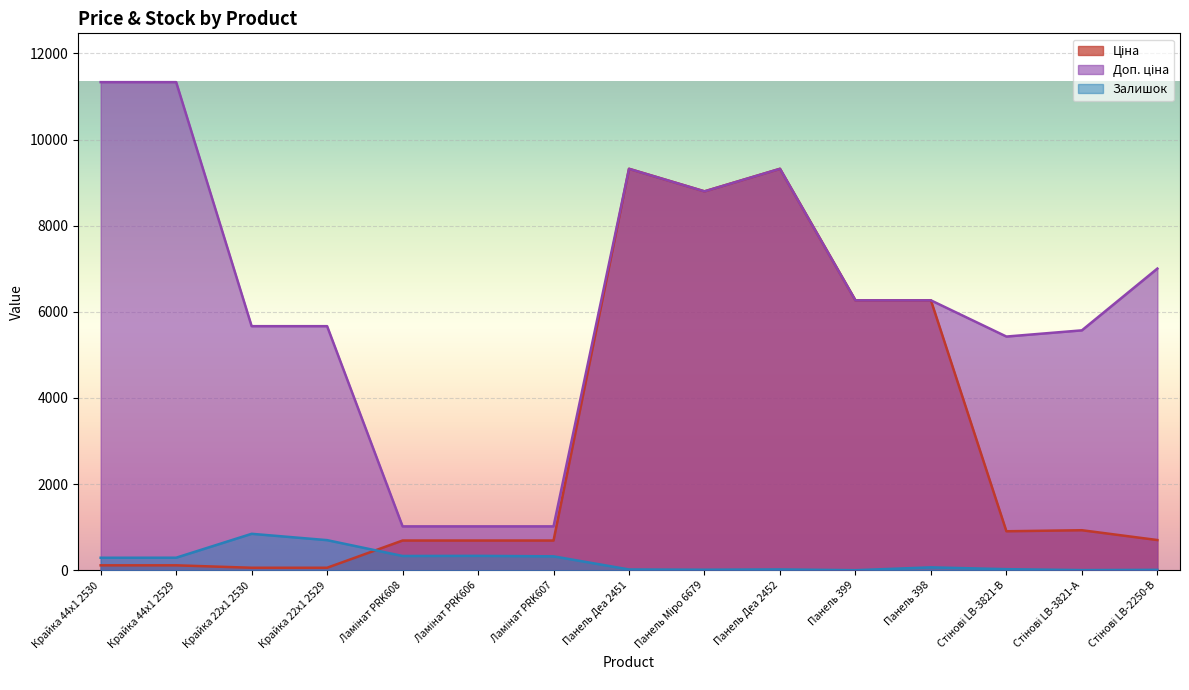

At Ламінат PRK607, list the series in order from largest to smallest.

Доп. ціна, Ціна, Залишок